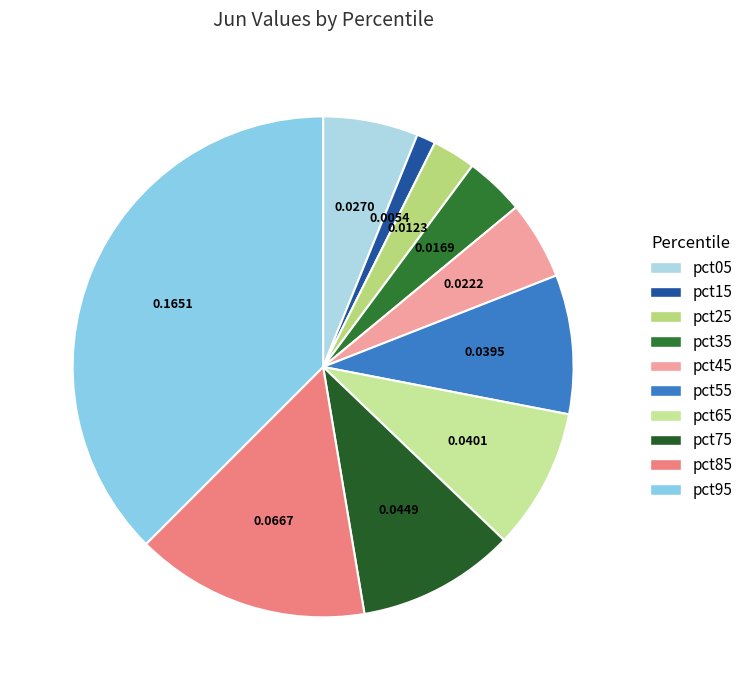

What percentage is the pct45 slice, to the nearest percent?

5%